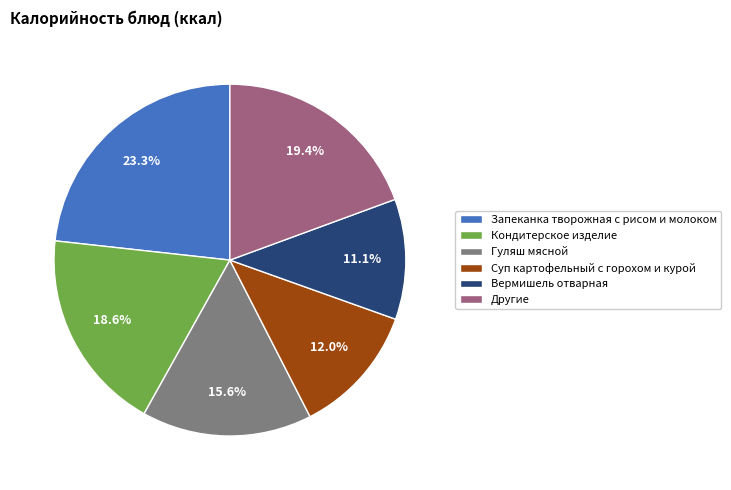

Count the number of slices in the pie.

6